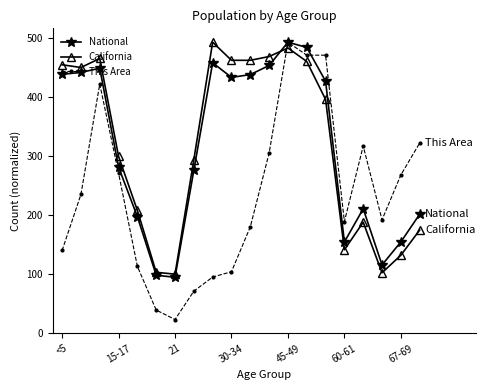

How many distinct data groups are displayed?

3